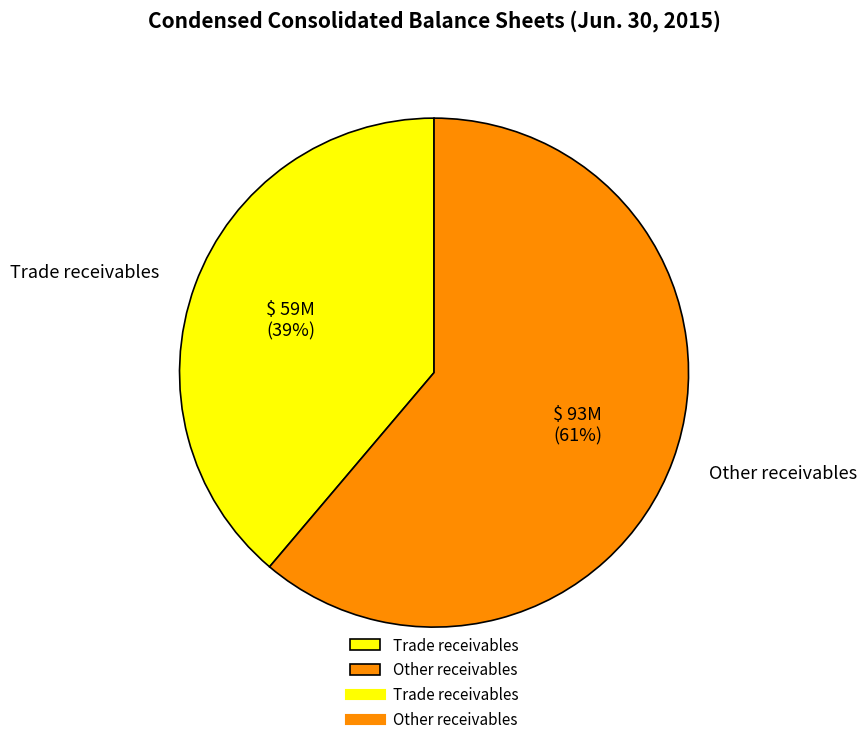

To the nearest percent, what percentage of the pie is Other receivables?

61%